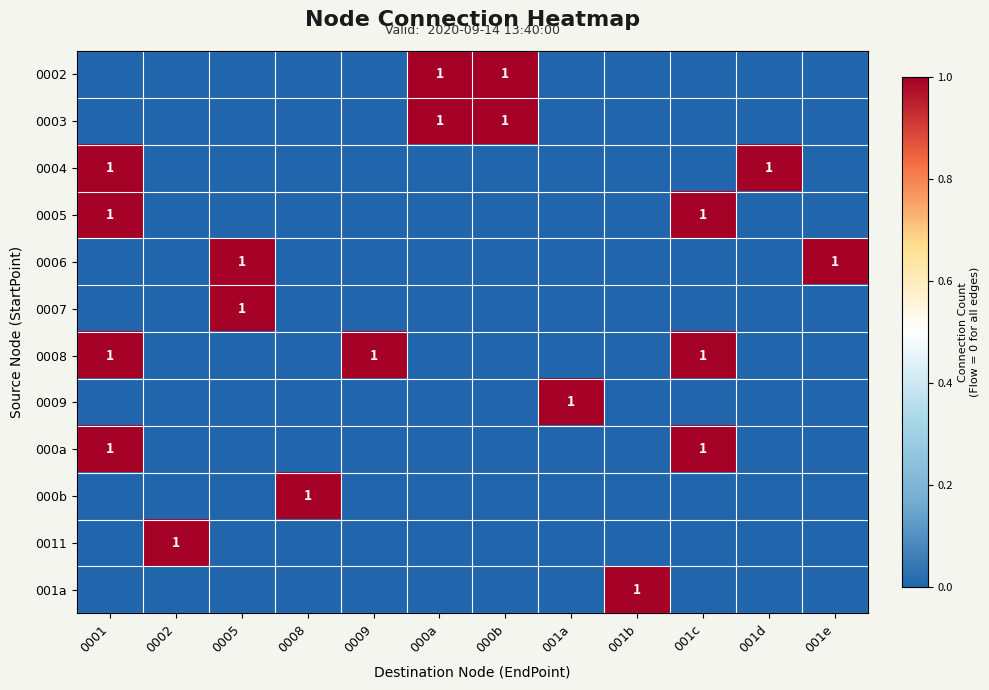

The 0006 series shows 1 at 001e. True or false?

True